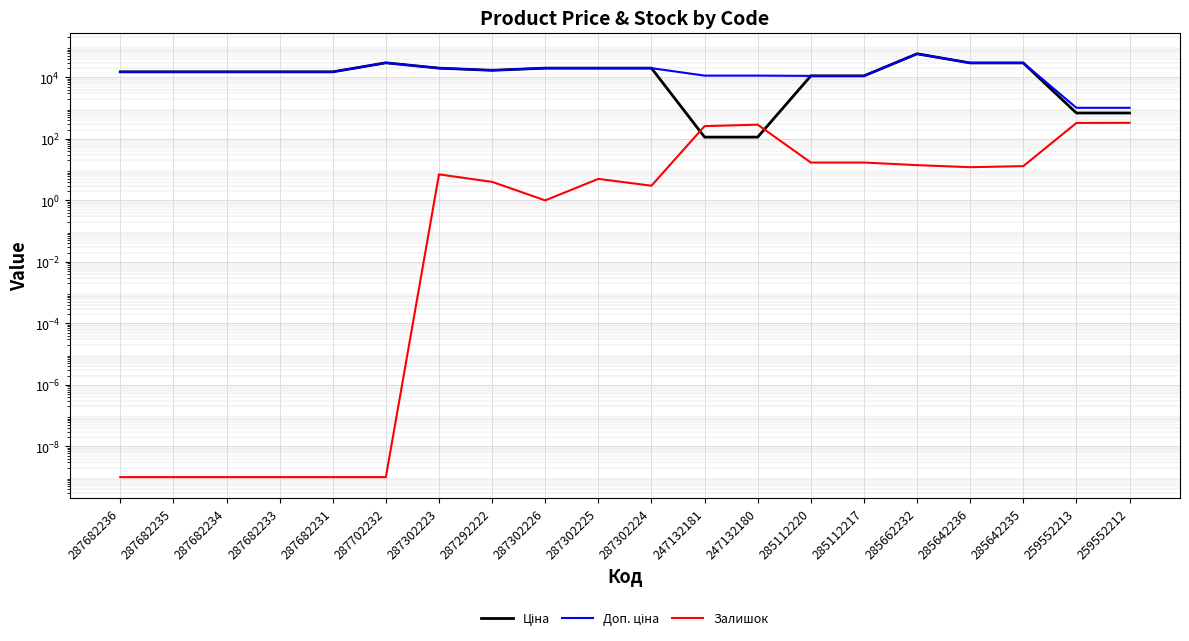

Count the number of data series in this chart.

3